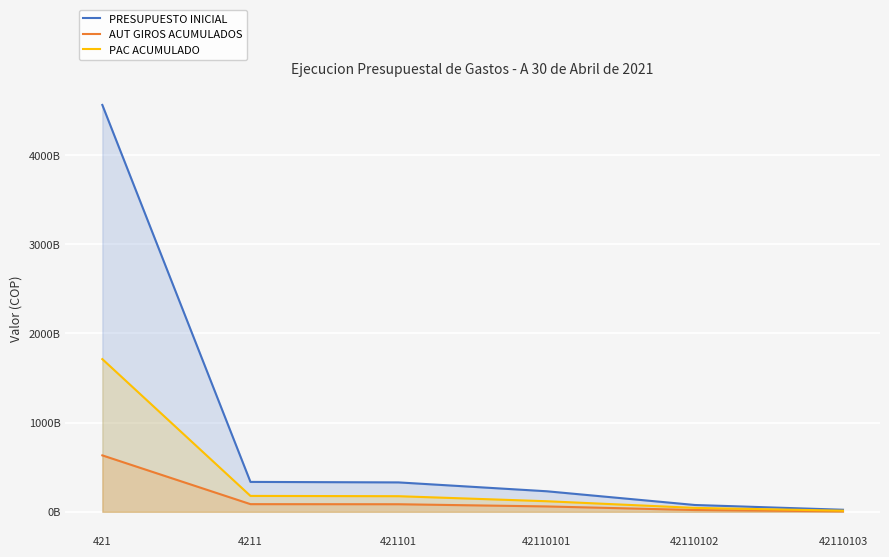

What is the sum of the AUT GIROS ACUMULADOS values at 42110103 and 421101?

89585959380